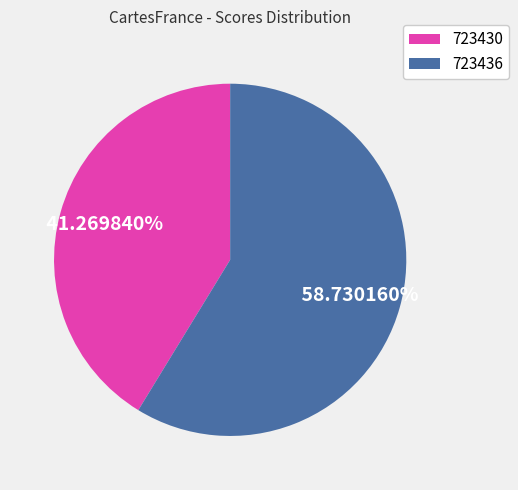

Between 723436 and 723430, which is larger?

723436